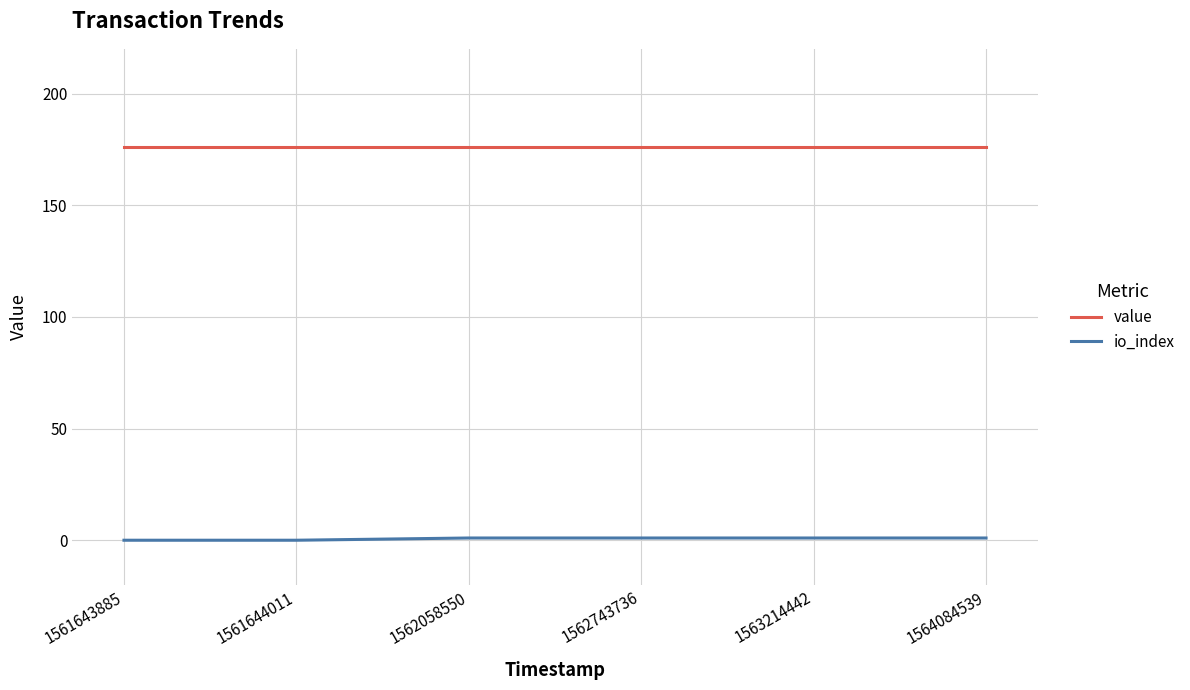

Is it true that value equals 176.0 at 1564084539?

True